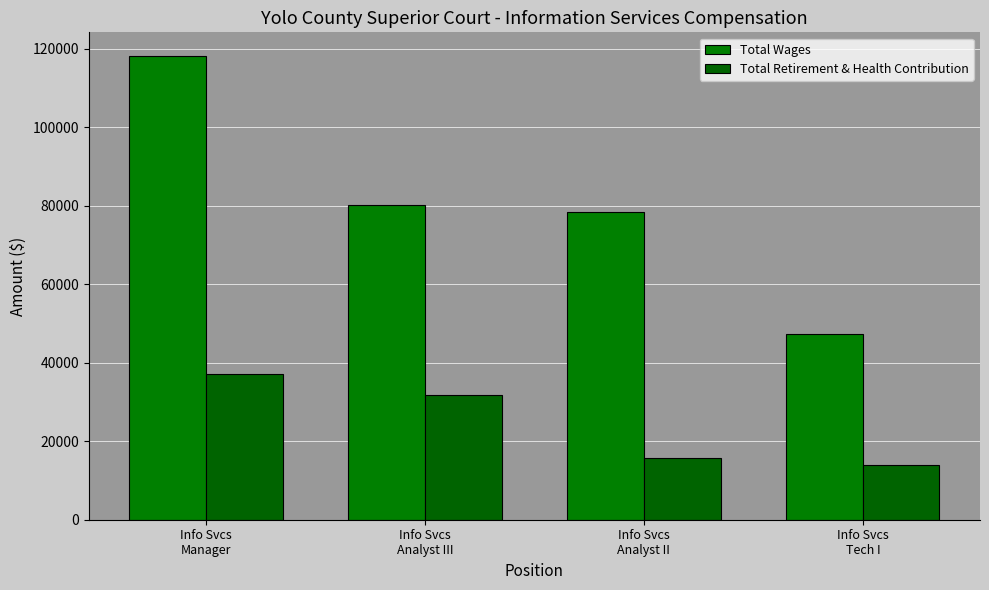

Is it true that Total Wages equals 53726 at Info Svcs
Analyst III?

False